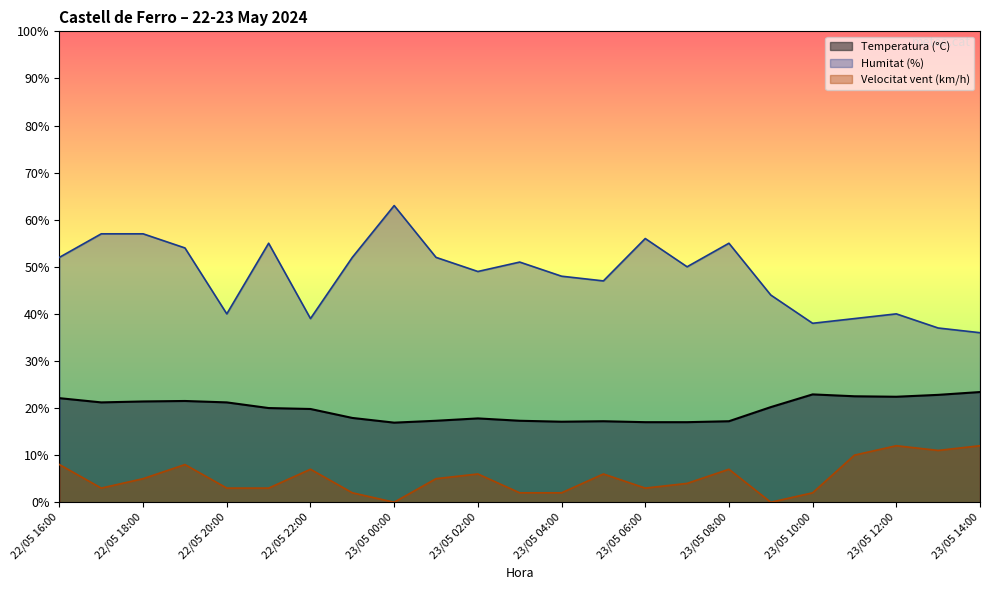

What is the total value across all series at 23/05 14:00?

71.4